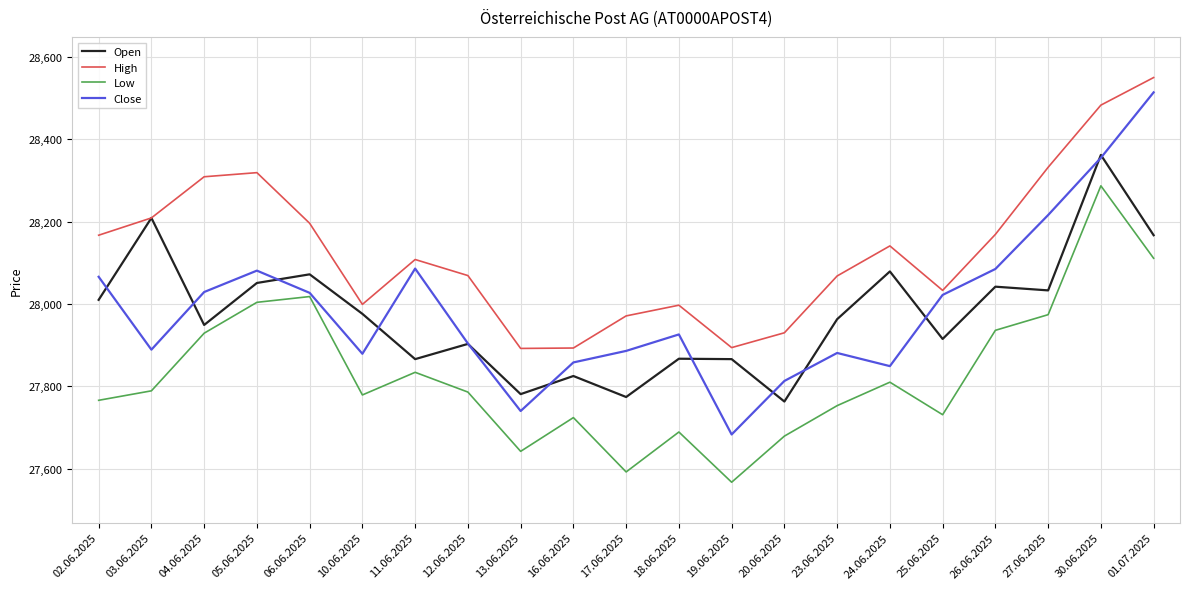

What is the smallest value displayed?

27567